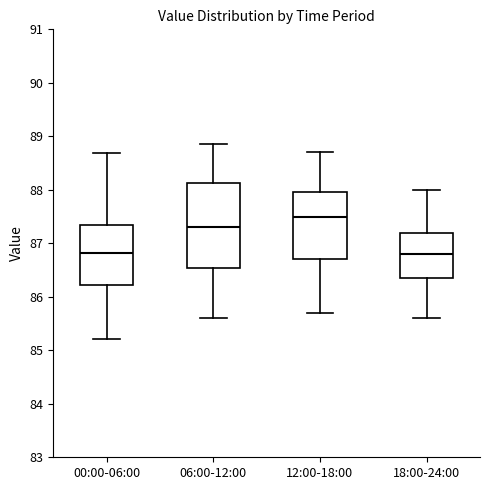

Reading left to right, transcribe this box plot: for each box, give where its median line is, the range the box spans, and where its two whiskers end, as read against the y-axis. The values are not printed on the chart, so give them approximately, as read against the axis.

00:00-06:00: median 86.8, box 86.2 to 87.3, whiskers 85.2 to 88.7
06:00-12:00: median 87.3, box 86.5 to 88.1, whiskers 85.6 to 88.9
12:00-18:00: median 87.5, box 86.7 to 88.0, whiskers 85.7 to 88.7
18:00-24:00: median 86.8, box 86.4 to 87.2, whiskers 85.6 to 88.0